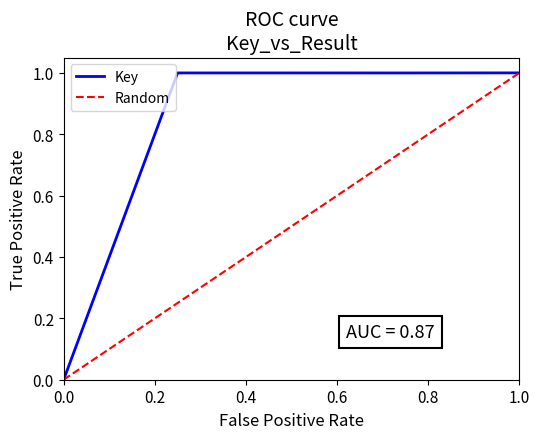

What is the difference between the maximum and second lowest values?

1.0